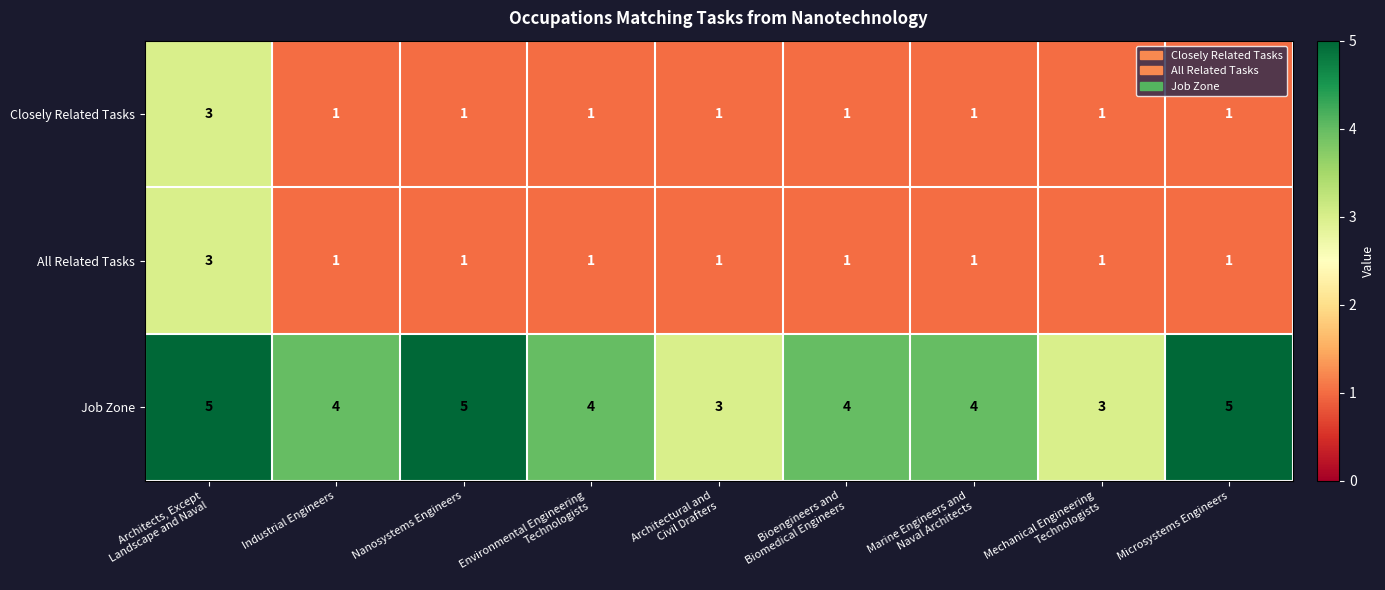

The Closely Related Tasks series shows 2 at Industrial Engineers. True or false?

False